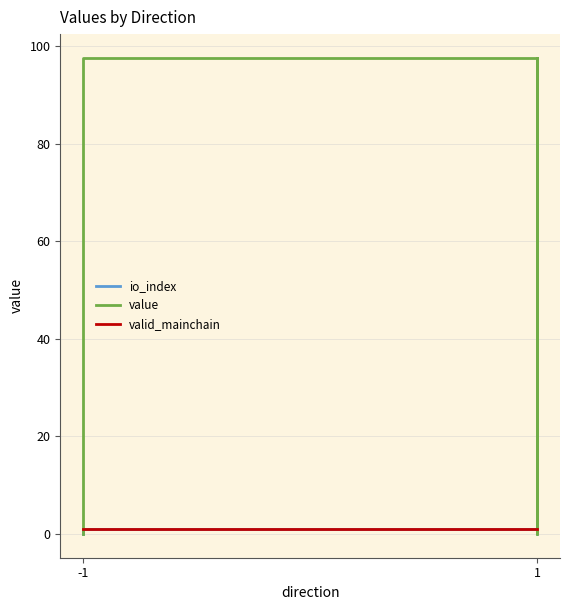

True or false: valid_mainchain and io_index intersect in this chart.

False